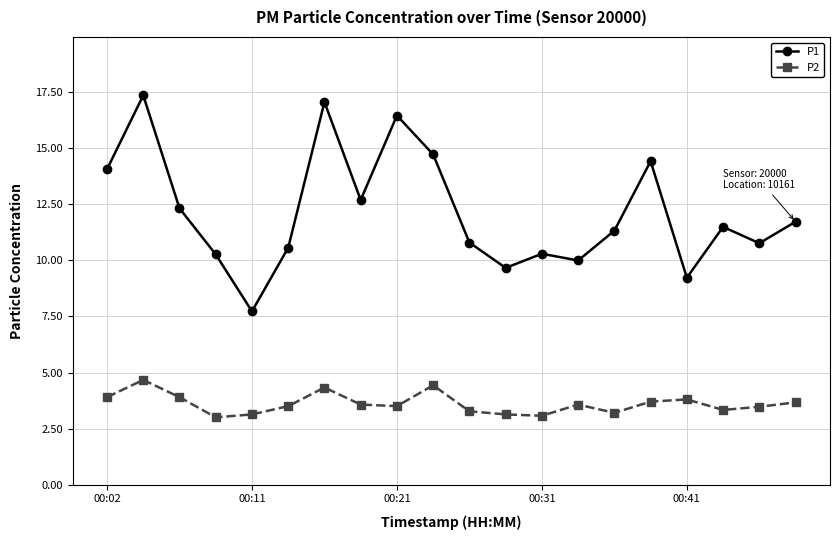

What are all the series names shown in the legend?

P1, P2